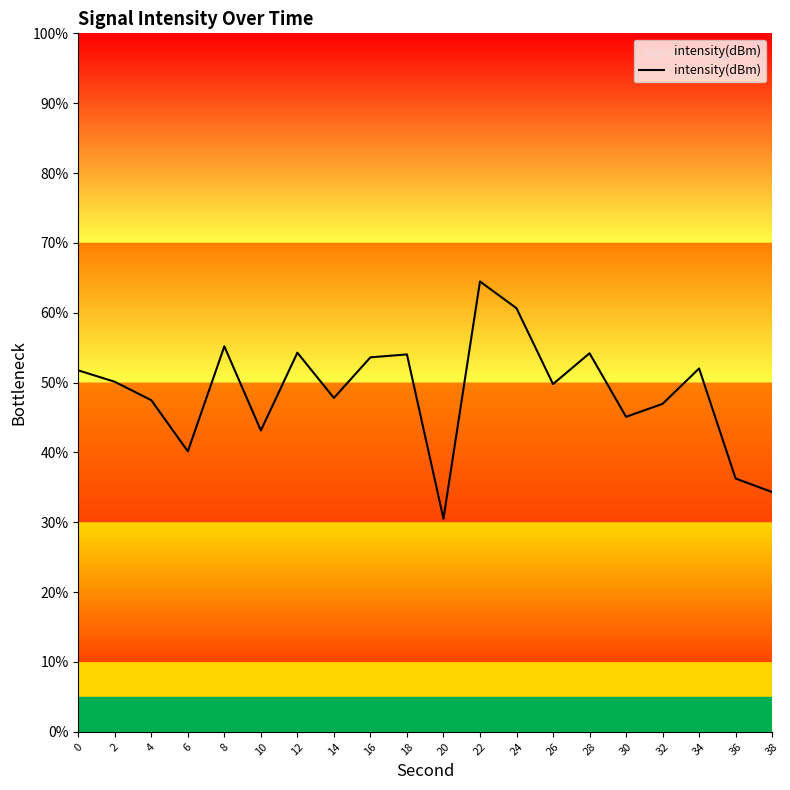

The chart shows a value of 45.1 at 30. True or false?

True